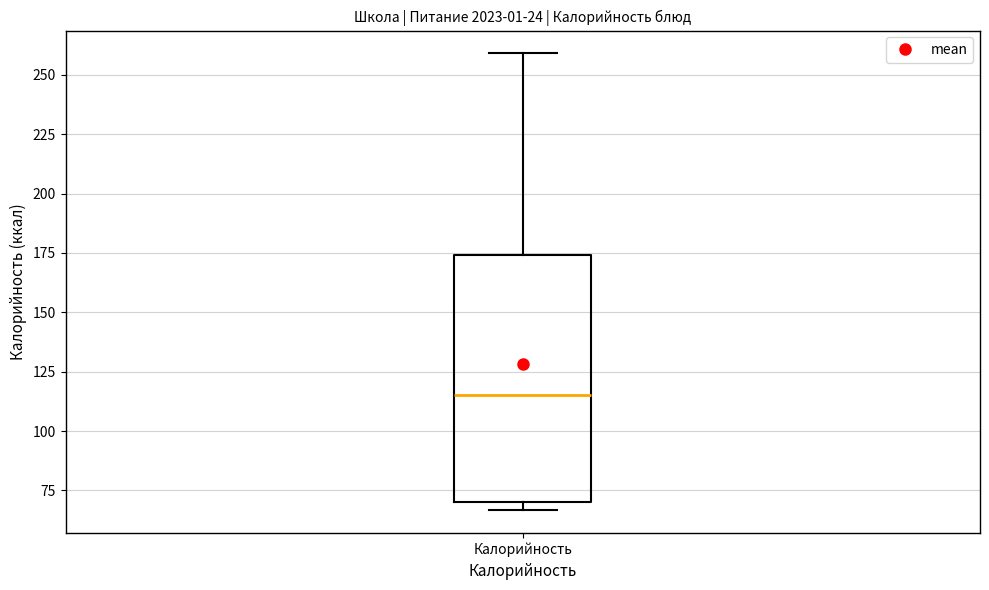

Transcribe this box plot: give where the median line is, the range the box spans, and where the two whiskers end, as read against the y-axis. The values are not printed on the chart, so give them approximately, as read against the axis.

median 115, box 70 to 175, whiskers 65 to 260